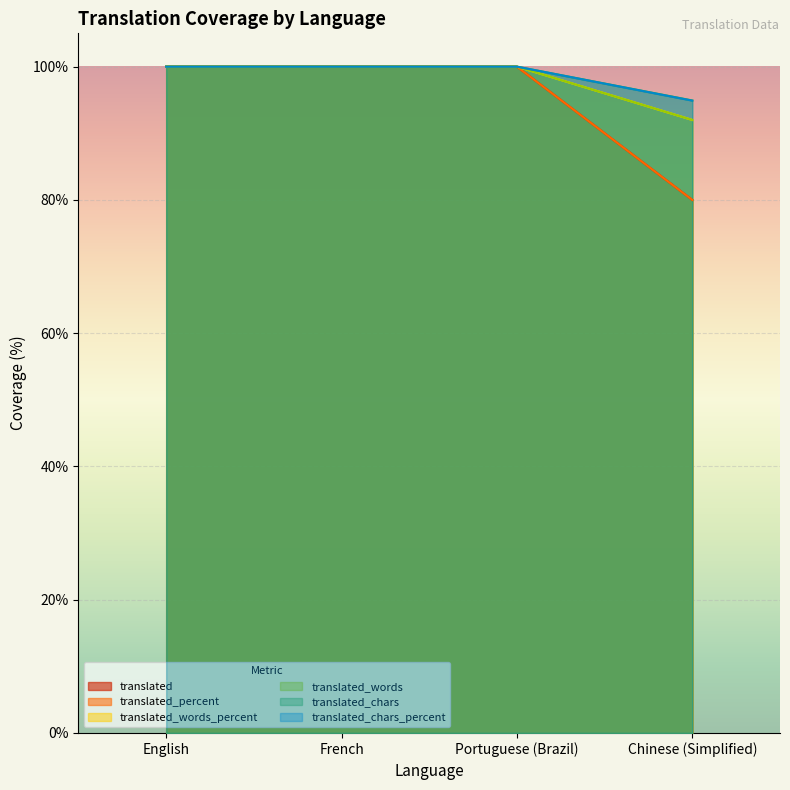

Reading left to right, extract all data points from this chart.

translated: English=100.0	French=100.0	Portuguese (Brazil)=100.0	Chinese (Simplified)=80.0
translated_percent: English=100.0	French=100.0	Portuguese (Brazil)=100.0	Chinese (Simplified)=80.0
translated_words_percent: English=100.0	French=100.0	Portuguese (Brazil)=100.0	Chinese (Simplified)=92.0
translated_words: English=100.0	French=100.0	Portuguese (Brazil)=100.0	Chinese (Simplified)=92.0
translated_chars: English=100.0	French=100.0	Portuguese (Brazil)=100.0	Chinese (Simplified)=94.9
translated_chars_percent: English=100.0	French=100.0	Portuguese (Brazil)=100.0	Chinese (Simplified)=94.9